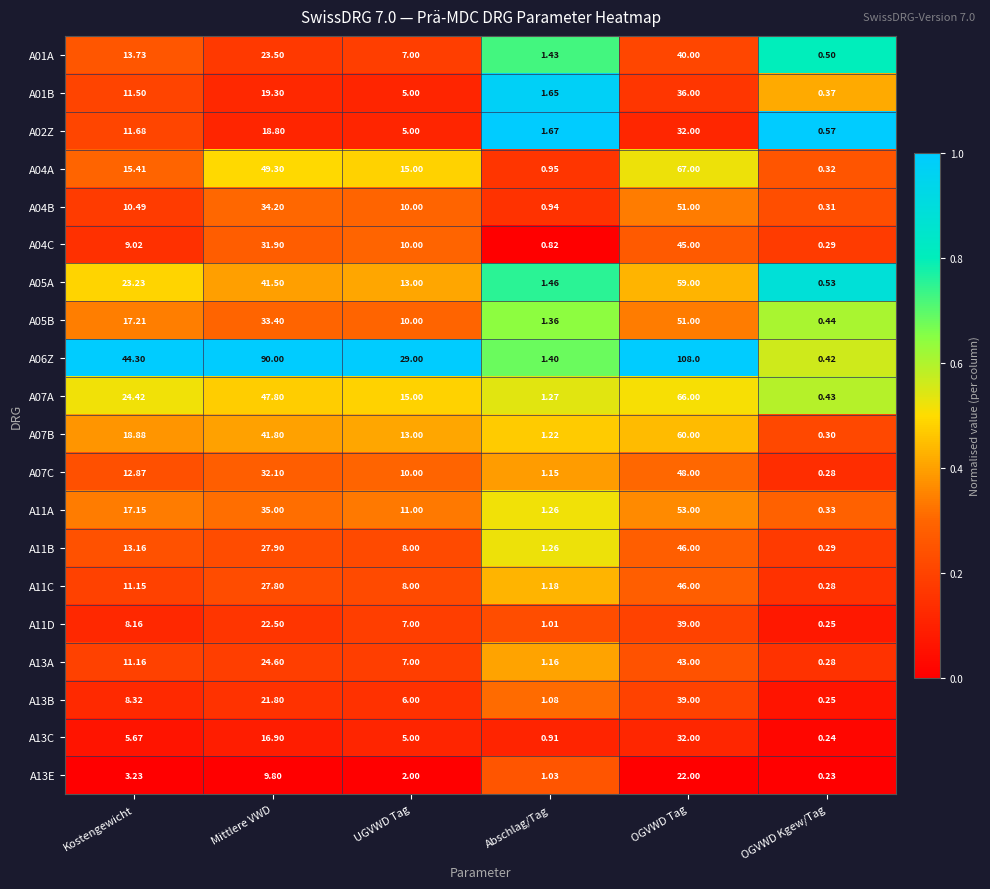

What is the total value across all series at Mittlere VWD?

649.9